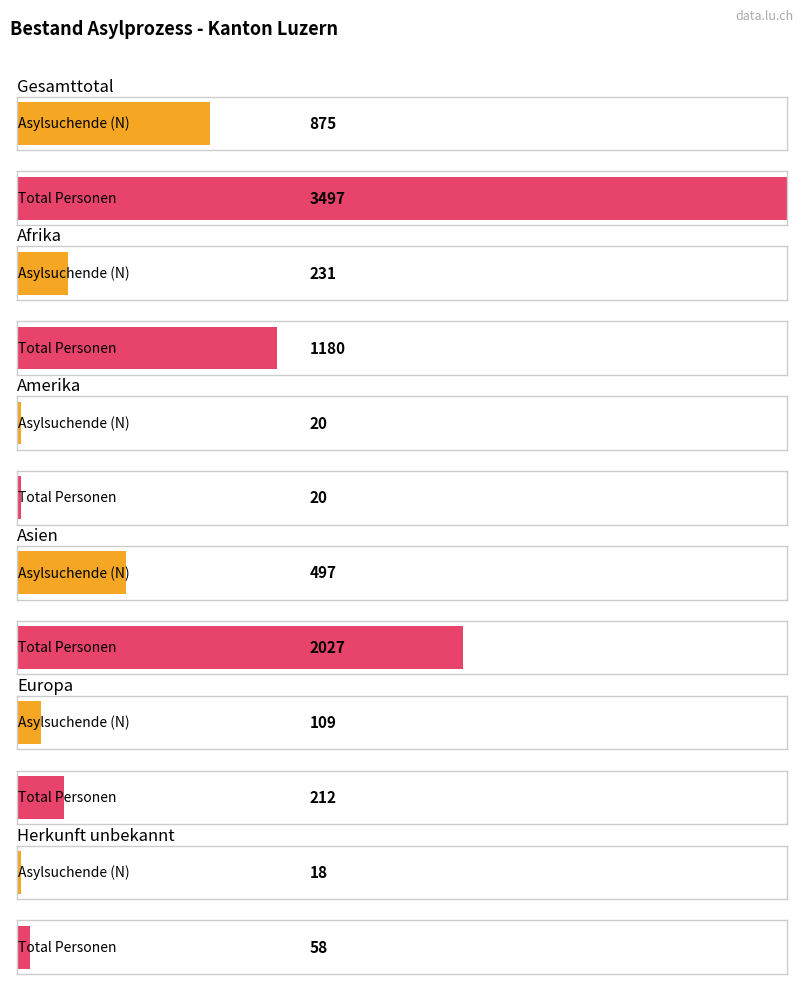

Rank the series at Europa from lowest to highest value.

Asylsuchende Total, Total Personen